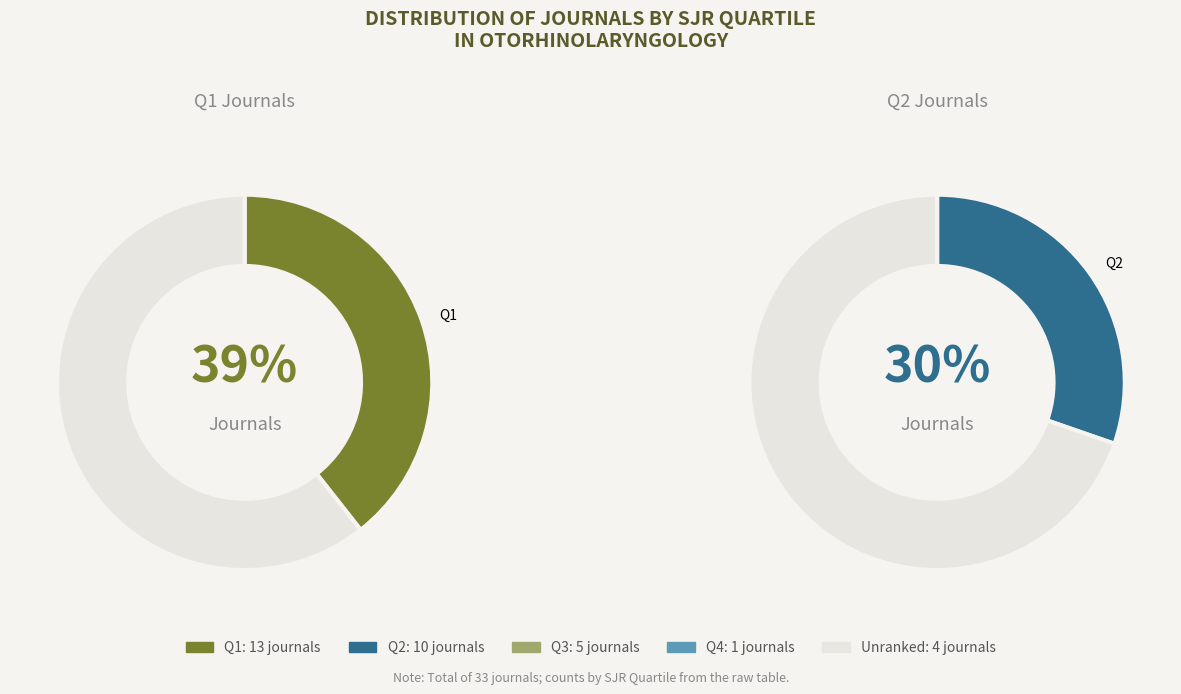

What is the ratio of the value at Q2 to the value at Q1?

0.8